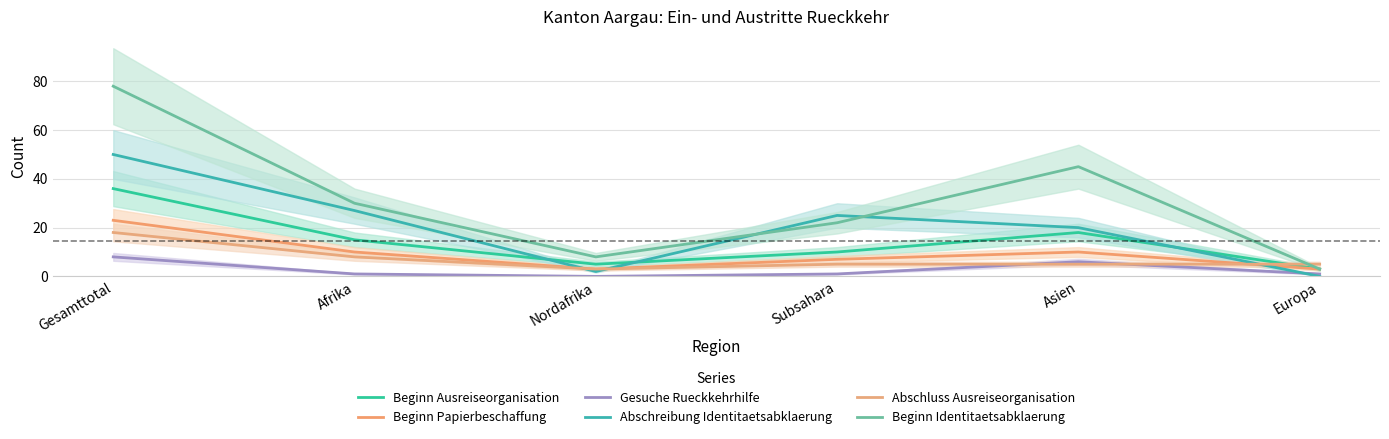

What position from the right is Asien?

2